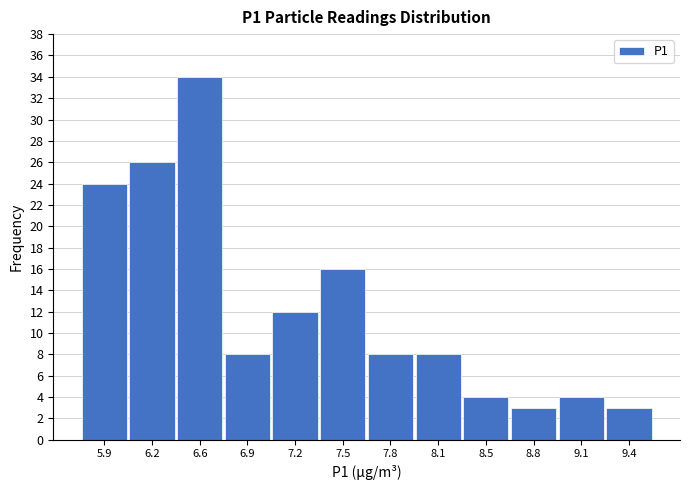

Reading right to left, transcribe all the data shown in this chart.

9.4=3	9.1=4	8.8=3	8.5=4	8.1=8	7.8=8	7.5=16	7.2=12	6.9=8	6.6=34	6.2=26	5.9=24